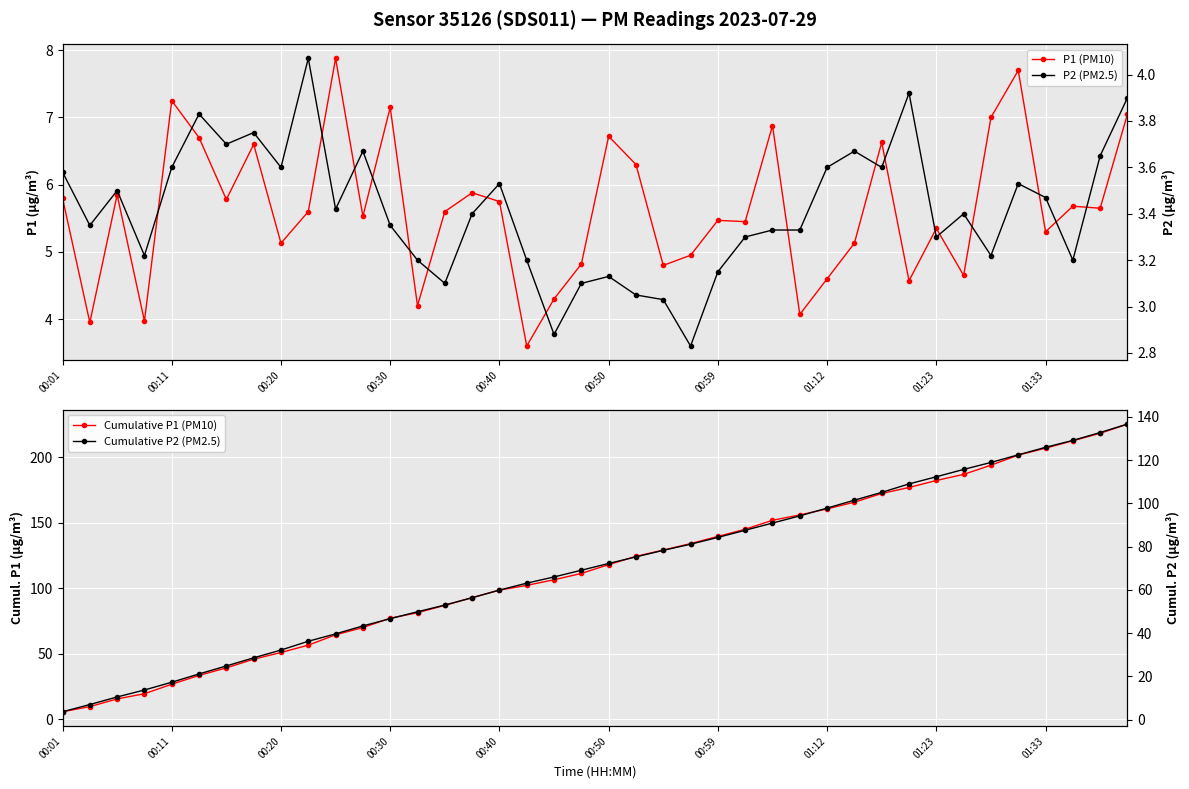

How many lines are shown in the chart?

4